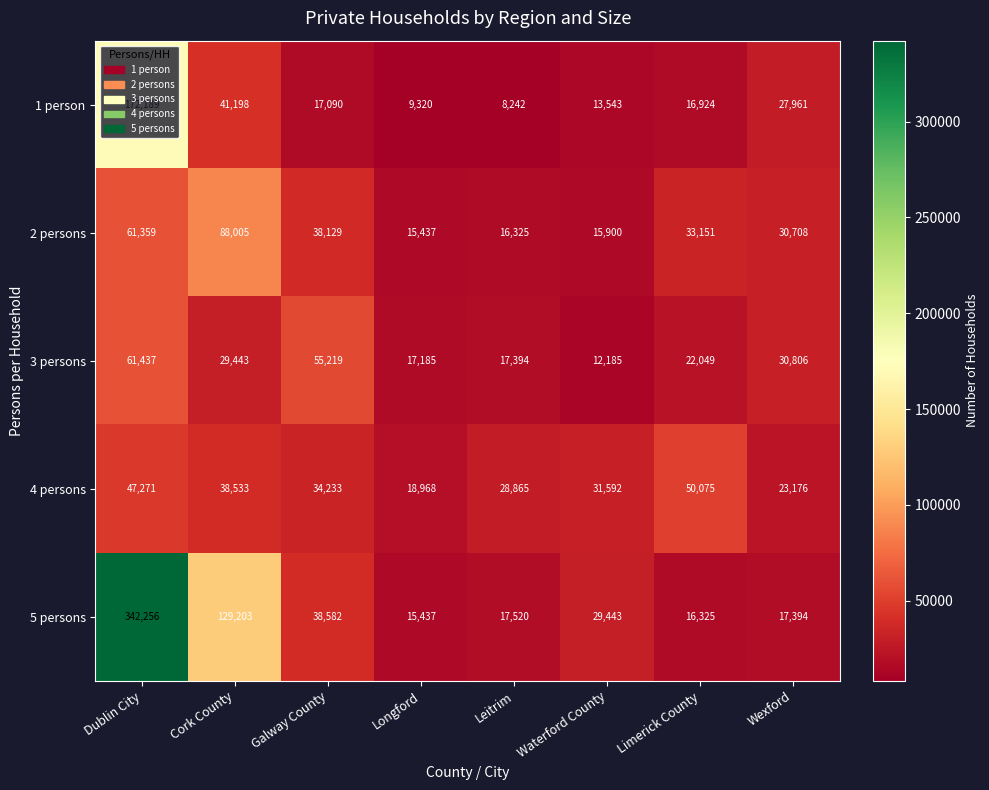

What is the minimum value for 5 persons?

15437